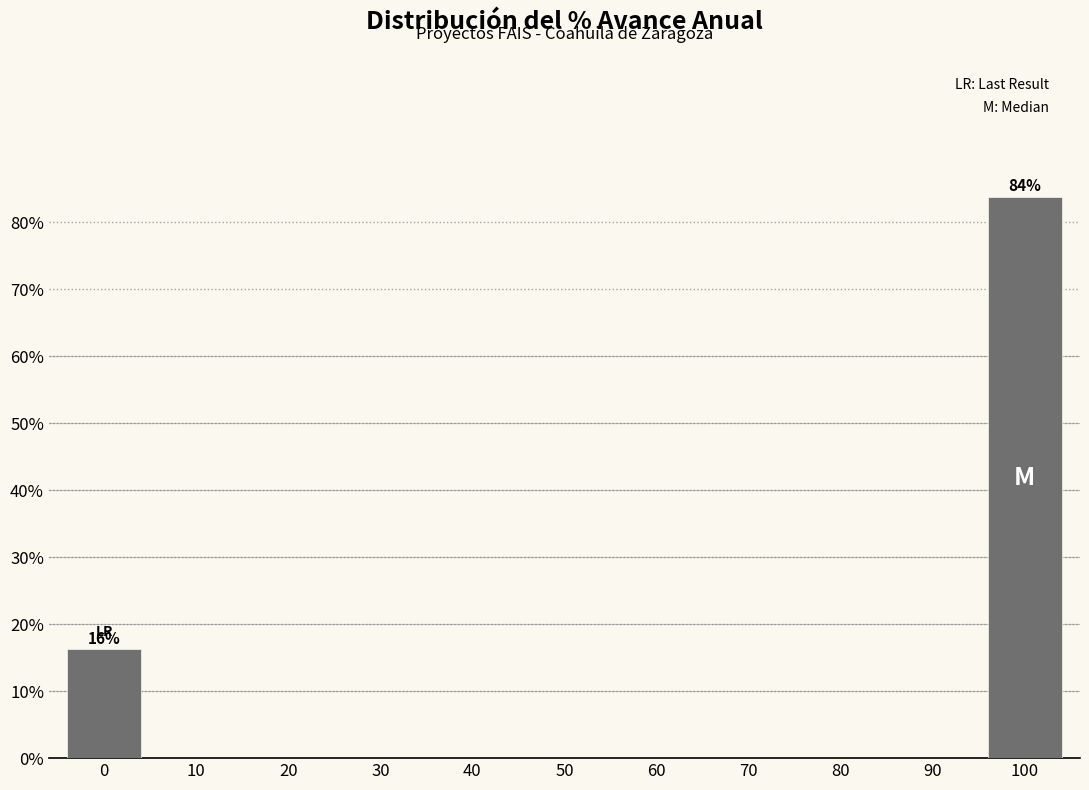

What is the greatest value displayed?

83.8